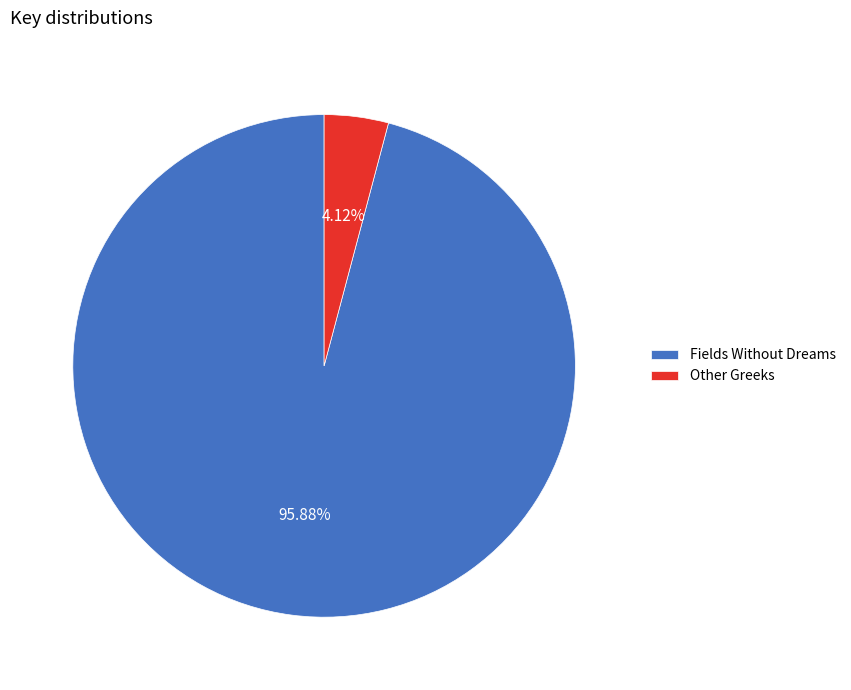

Between Fields Without Dreams and Other Greeks, which is larger?

Fields Without Dreams